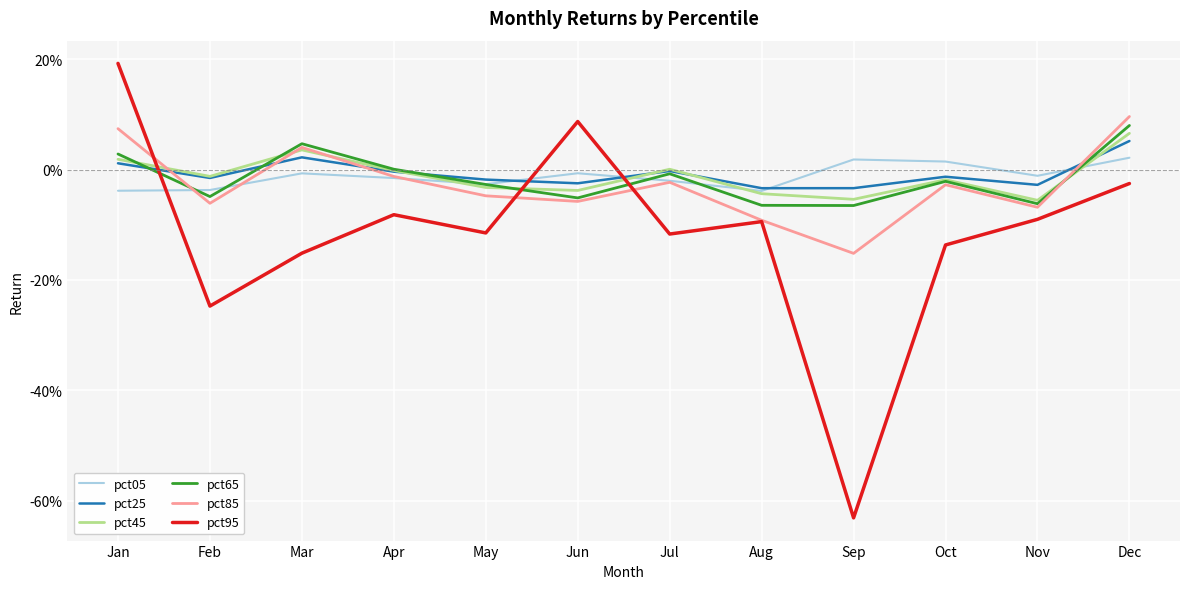

What are all the series names shown in the legend?

pct05, pct25, pct45, pct65, pct85, pct95